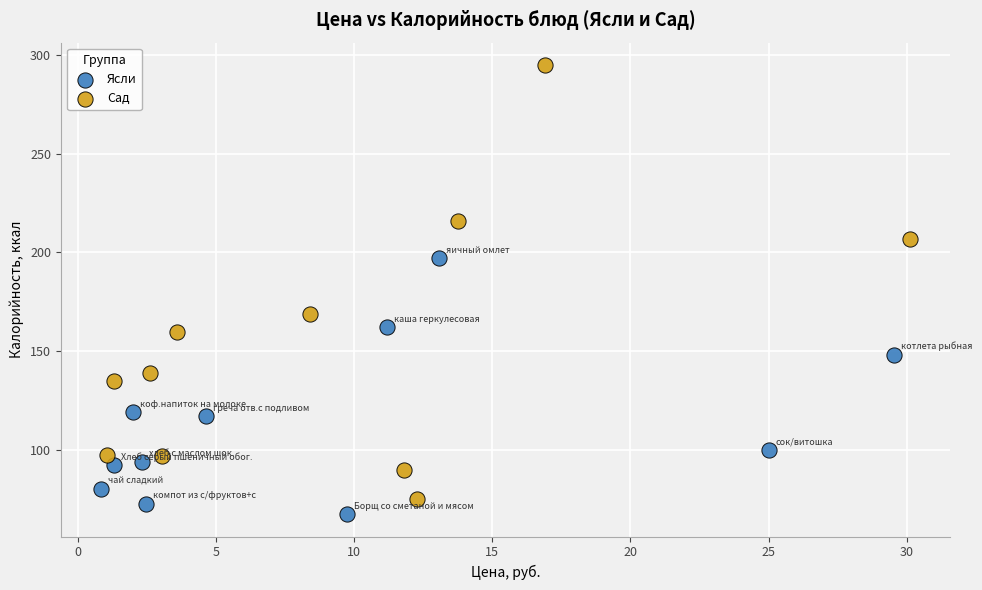

Which series reaches the maximum Y coordinate?

Сад